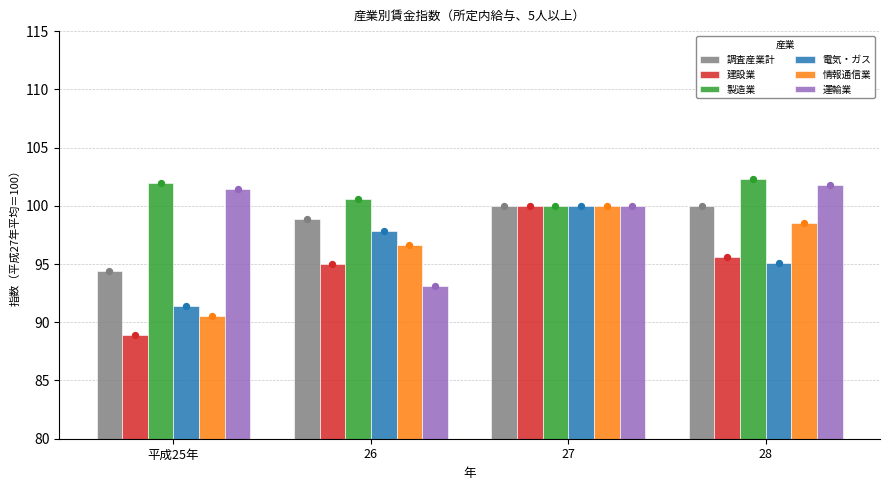

Which series reaches the maximum Y coordinate?

製造業